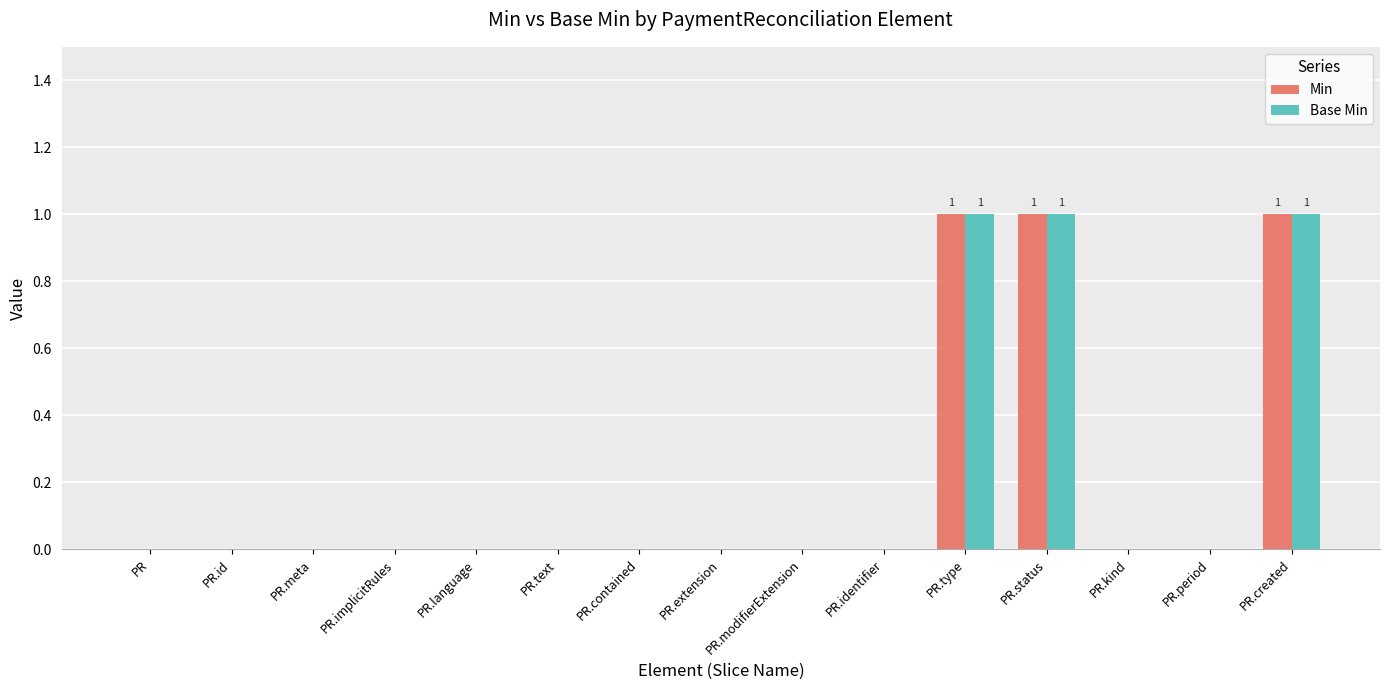

Is it true that Base Min equals 0 at PR.text?

True